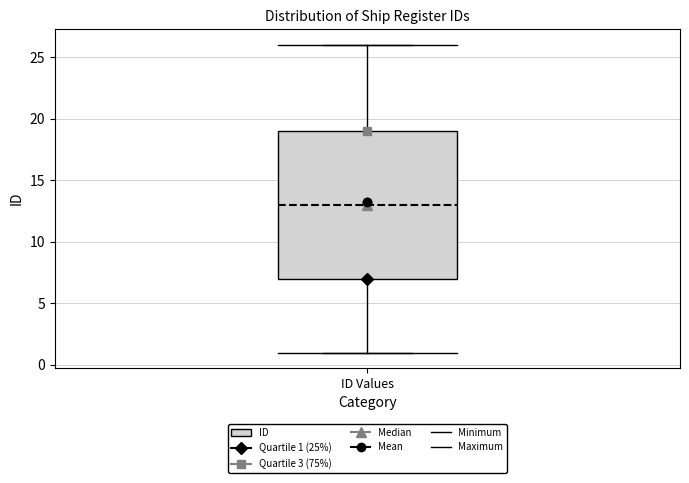

Read this box plot against the y-axis: the position of the median line, the range covered by the box, and the ends of both whiskers. The values are not printed on the chart, so give them approximately, as read against the axis.

median 13, box 7 to 19, whiskers 1 to 26